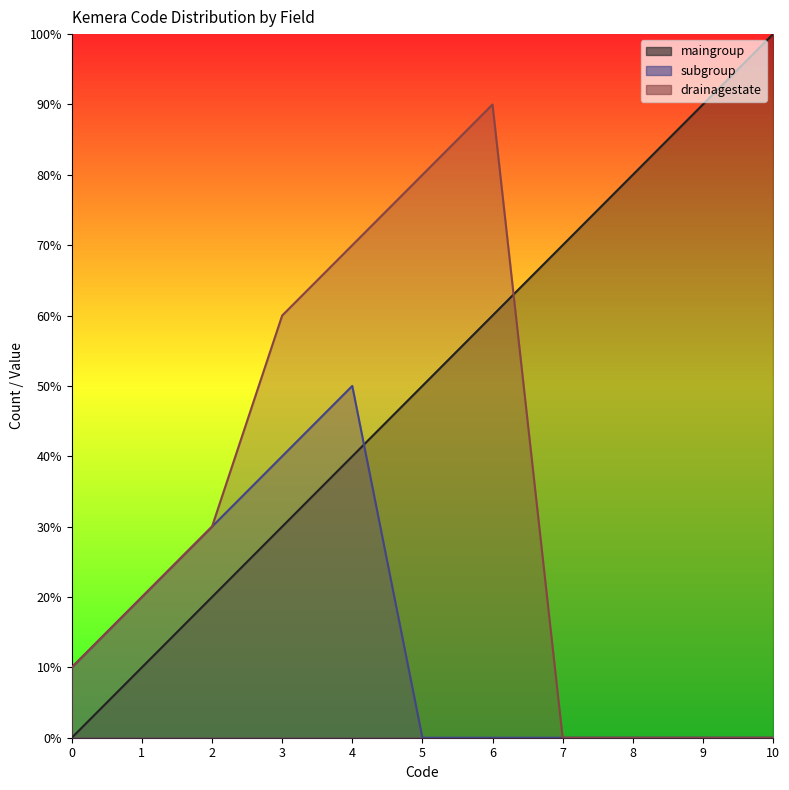

At which category is the sum across all series the highest?

4